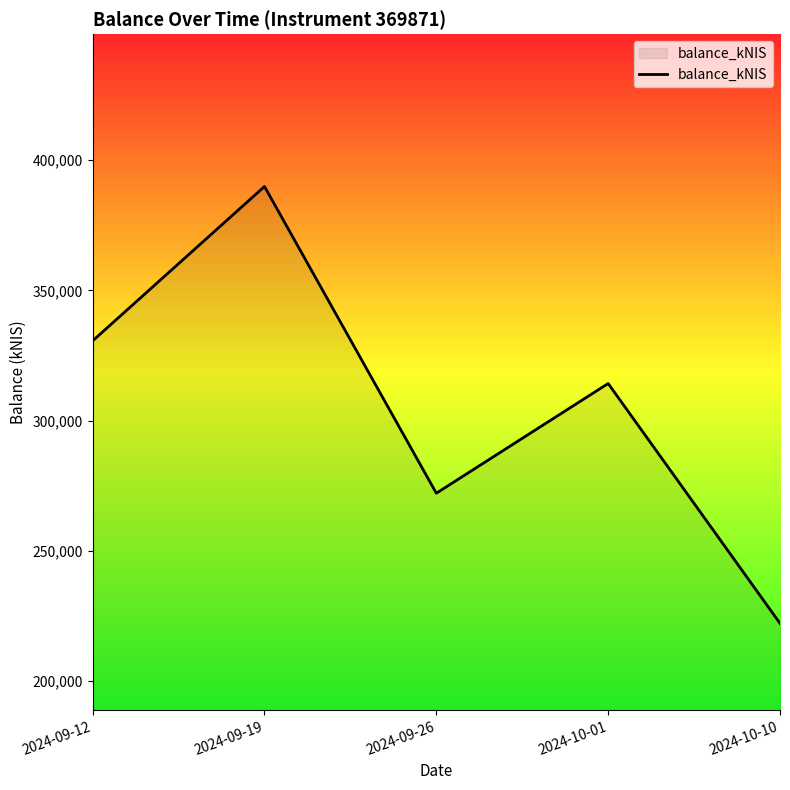

What is the smallest value displayed?

222140.3